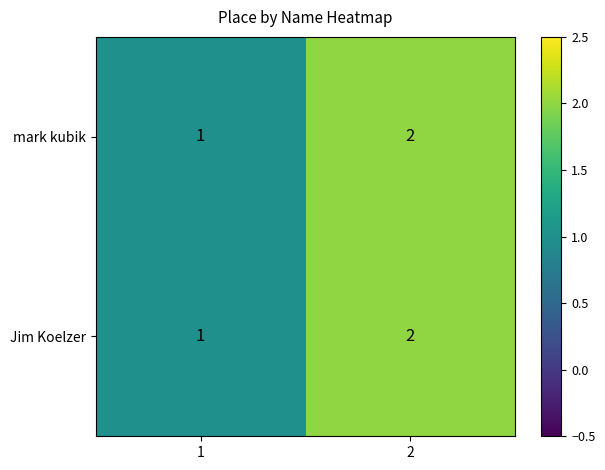

True or false: Jim Koelzer has a value of 0 at 2.

False